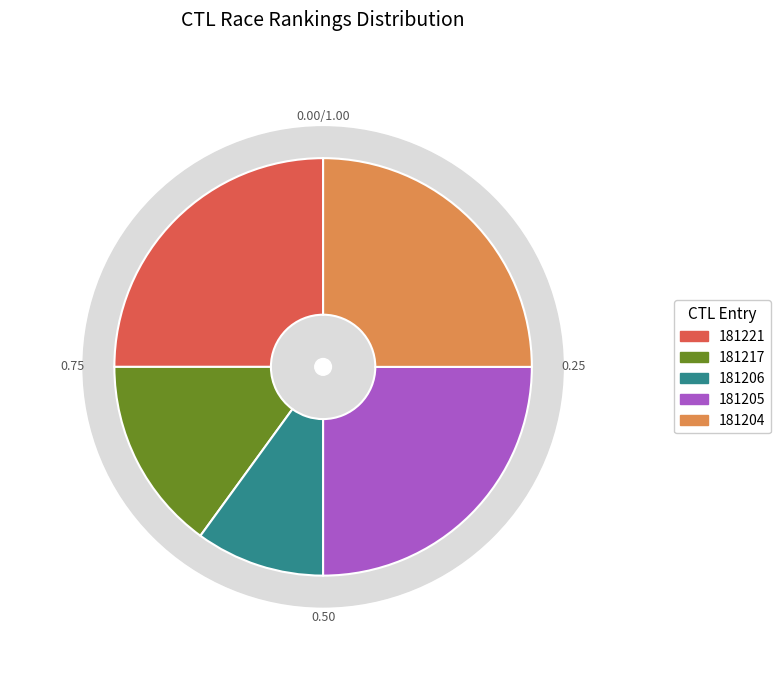

What is the change in value from 181217 to 181206?

-1